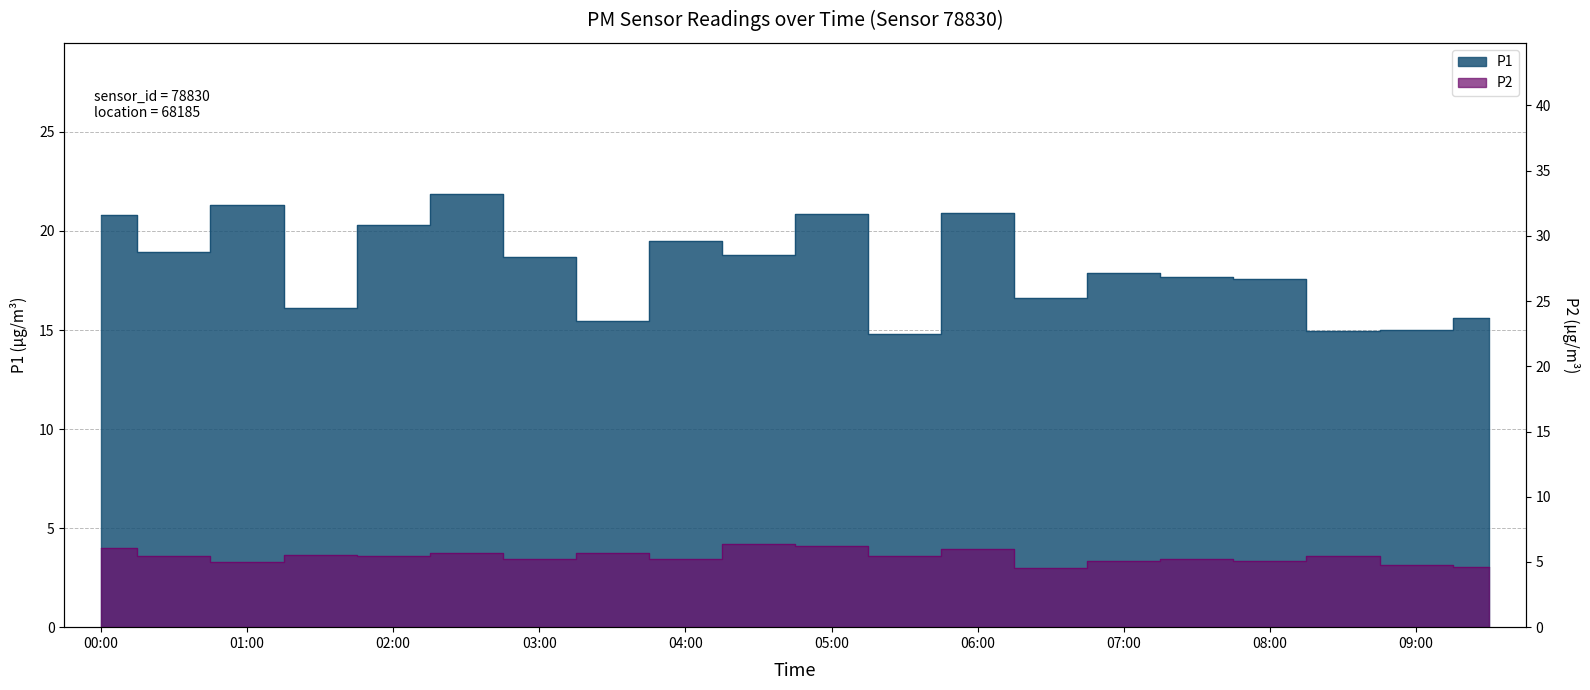

Is it true that P1 equals 20.9 at 06:00?

True